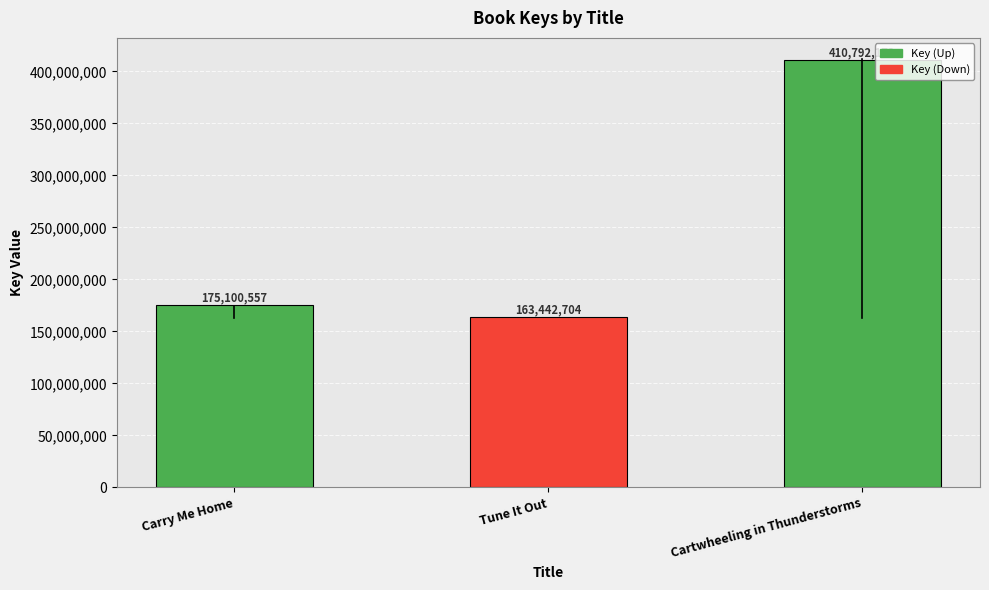

Read the value at Carry Me Home.

175100557